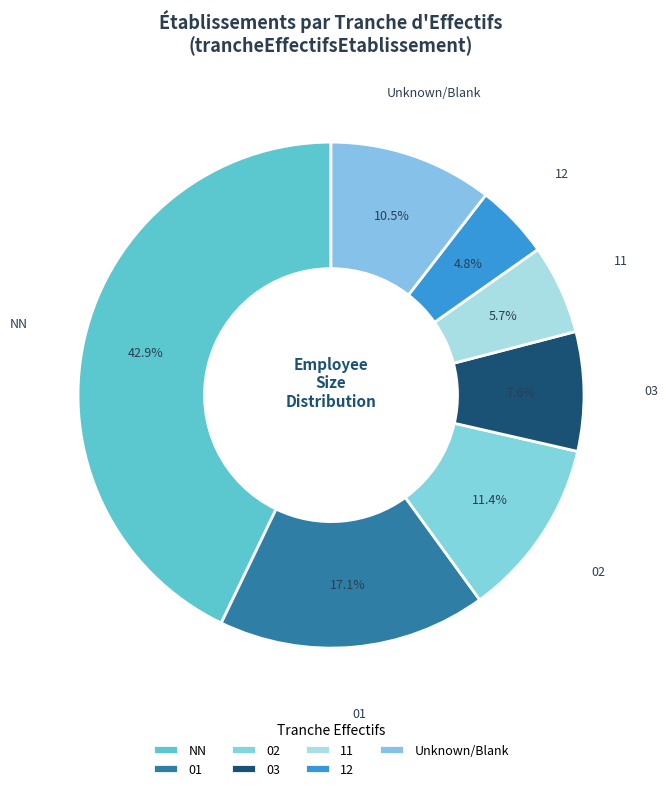

How many slices are in this pie chart?

7